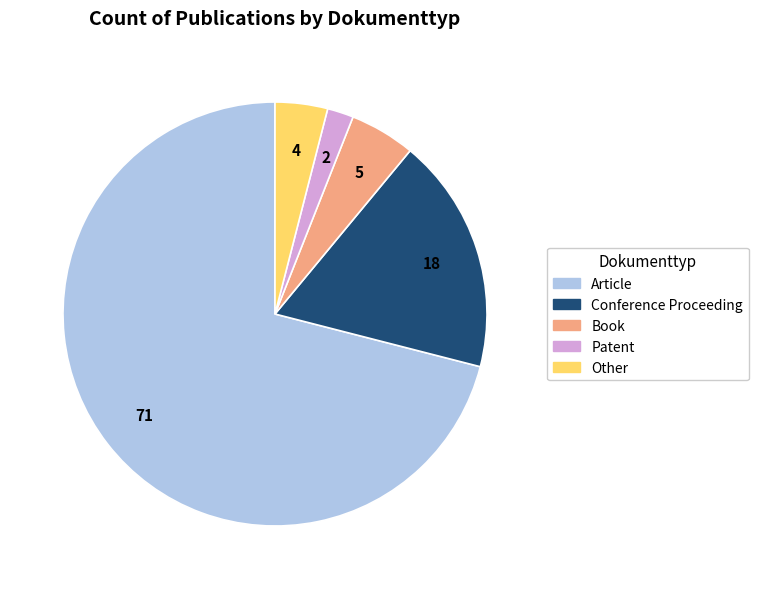

Rank the categories by value from highest to lowest.

Article, Conference Proceeding, Book, Other, Patent